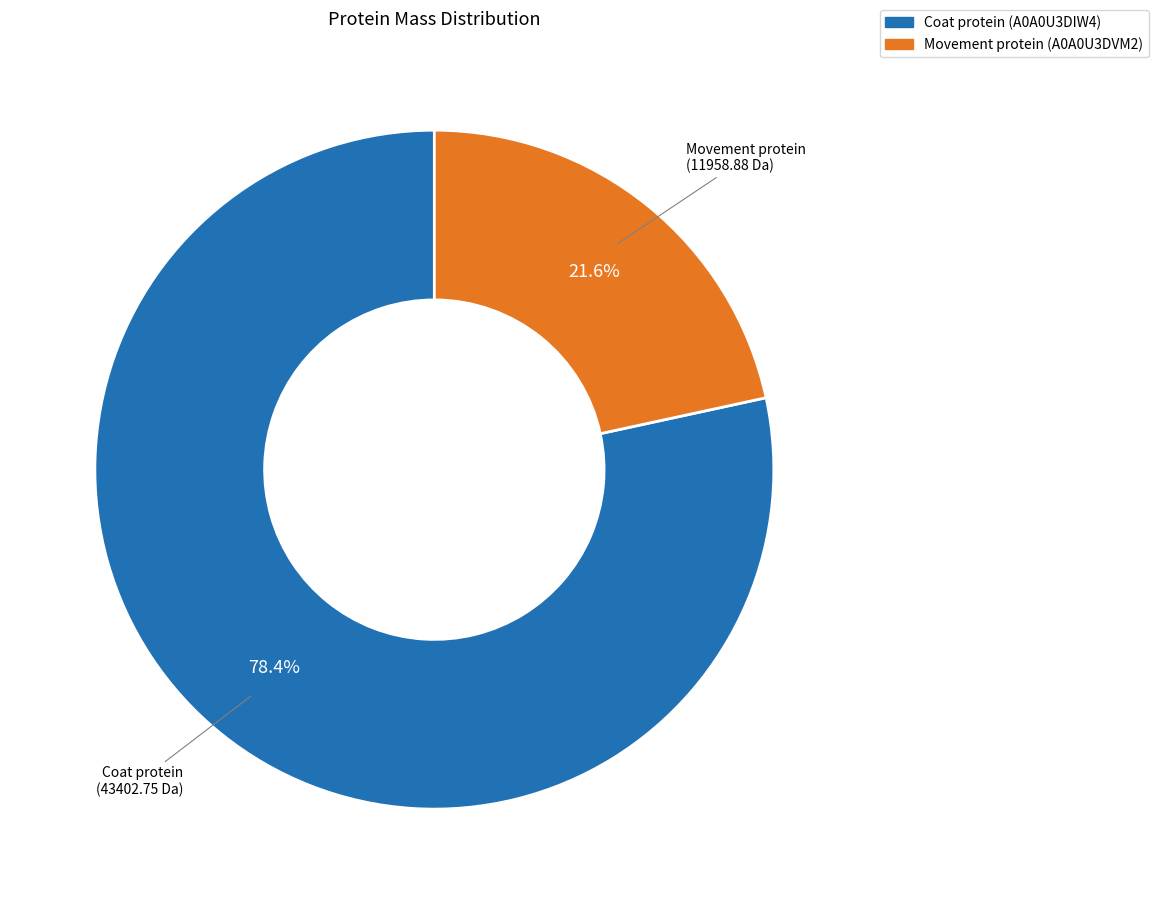

Rank the categories by value from highest to lowest.

Coat protein (A0A0U3DIW4), Movement protein (A0A0U3DVM2)